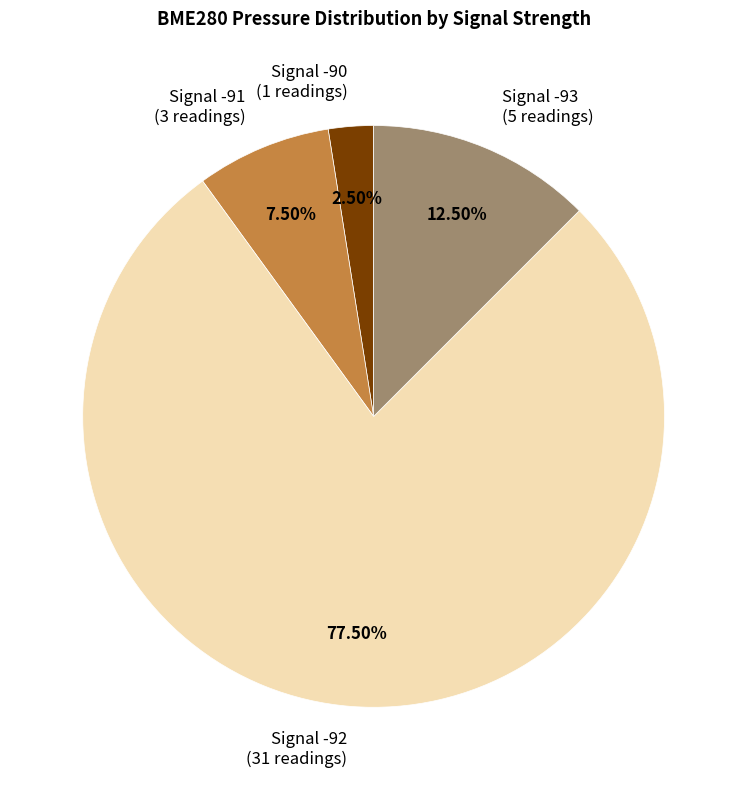

Is the sum of Signal -91 (3 readings) and Signal -92 (31 readings) greater than half?

Yes